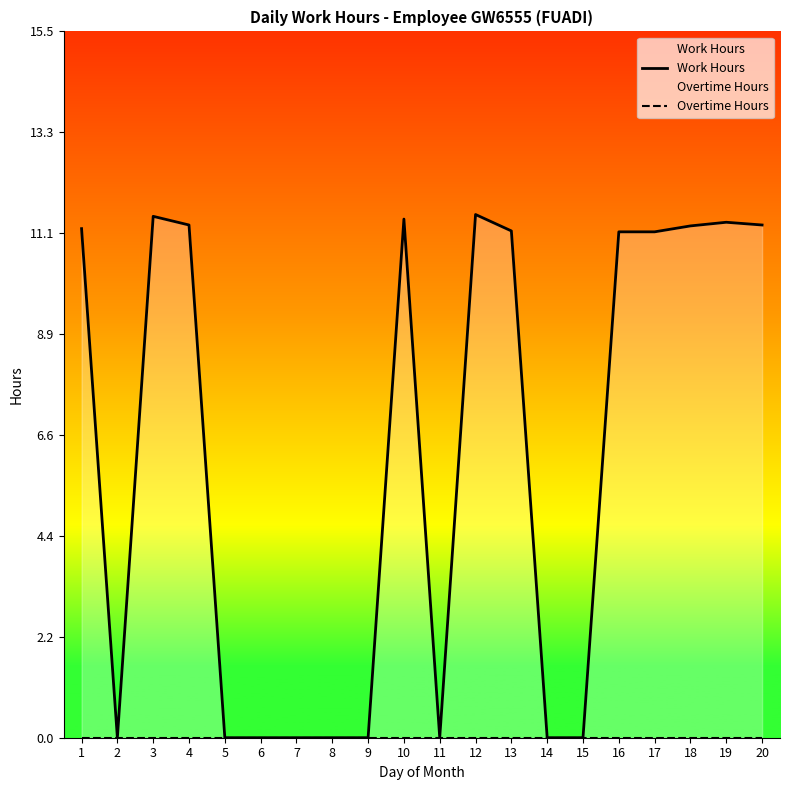

Reading left to right, list all the values displayed in this chart.

Work Hours: 11.2	0.0	11.4	11.2	0.0	0.0	0.0	0.0	0.0	11.4	0.0	11.5	11.1	0.0	0.0	11.1	11.1	11.2	11.3	11.2
Overtime Hours: 0.0	0.0	0.0	0.0	0.0	0.0	0.0	0.0	0.0	0.0	0.0	0.0	0.0	0.0	0.0	0.0	0.0	0.0	0.0	0.0